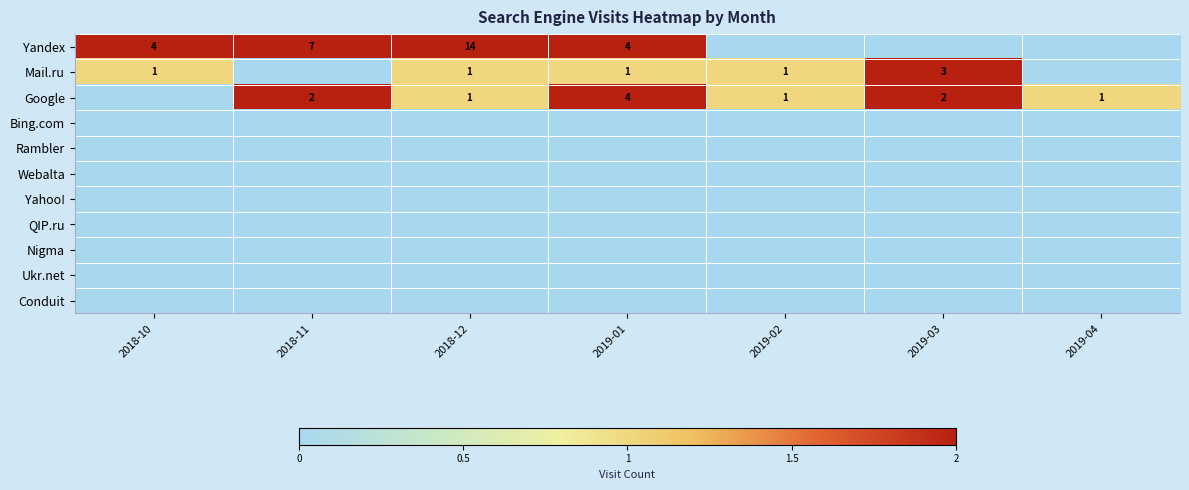

Between 2019-04 and 2019-02, which is larger?

2019-04